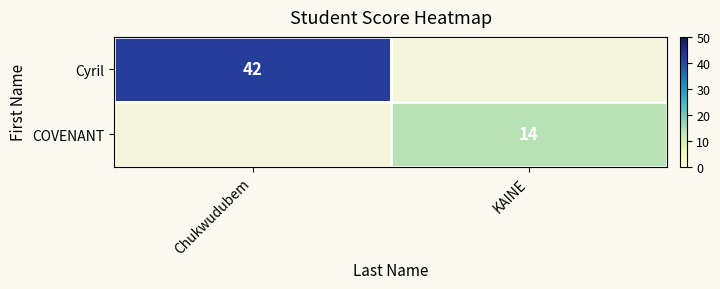

Is it true that COVENANT equals 23 at KAINE?

False